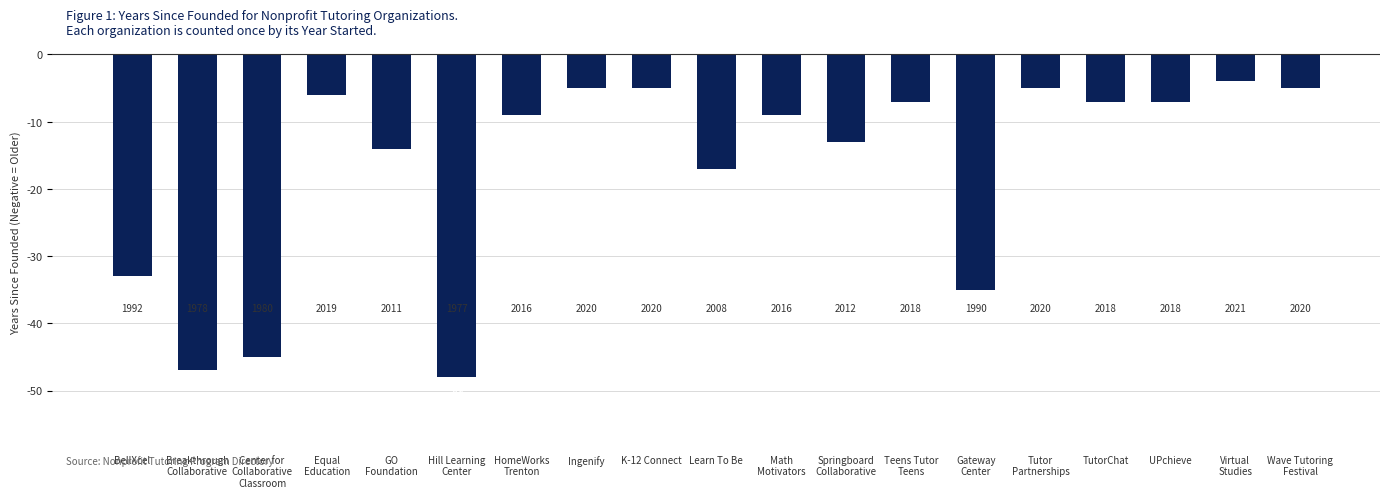

Which has a higher value, BellXcel or UPchieve?

UPchieve